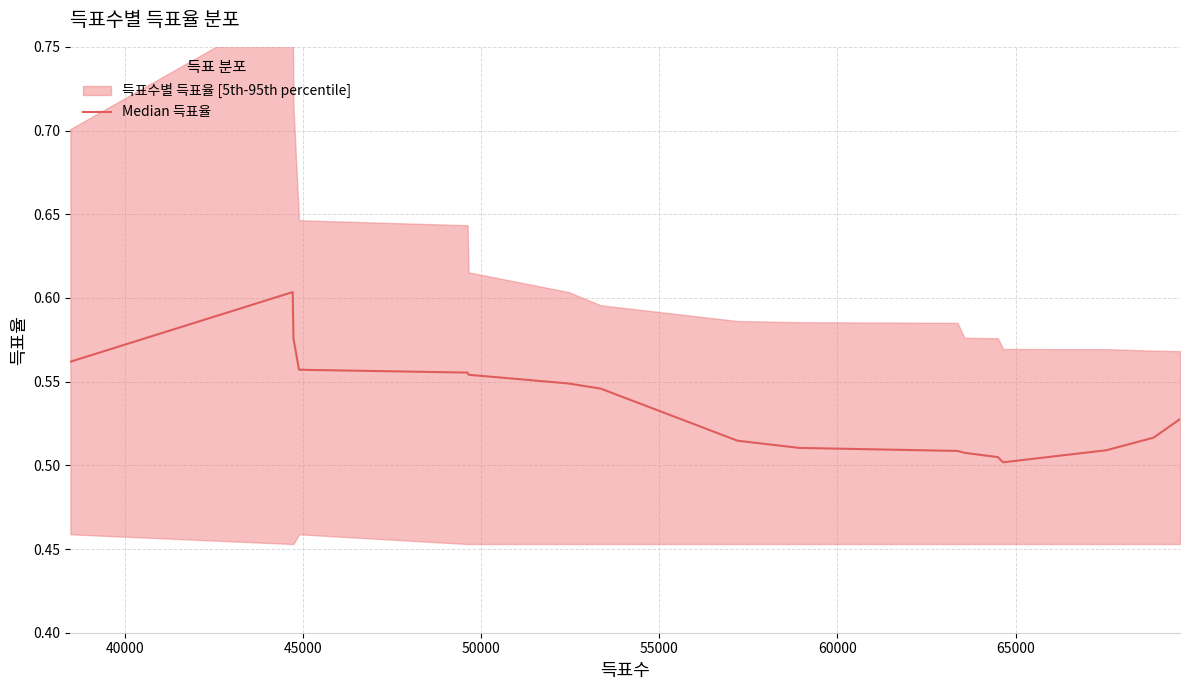

How many points are lower than both their immediate neighbors (excluding endpoints)?

1